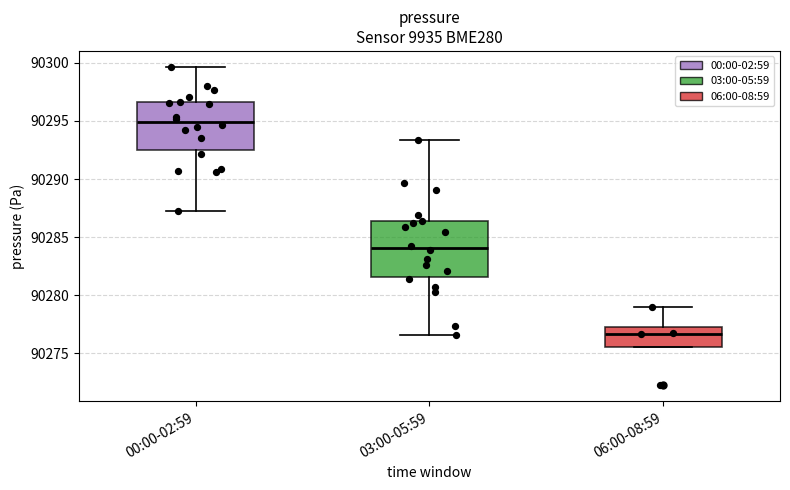

Reading left to right, transcribe this box plot: for each box, give where its median line is, the range the box spans, and where its two whiskers end, as read against the y-axis. The values are not printed on the chart, so give them approximately, as read against the axis.

00:00-02:59: median 90295.0, box 90292.5 to 90296.5, whiskers 90287.0 to 90299.5
03:00-05:59: median 90284.0, box 90281.5 to 90286.5, whiskers 90276.5 to 90293.5
06:00-08:59: median 90276.5, box 90275.5 to 90277.5, whiskers 90275.5 to 90279.0